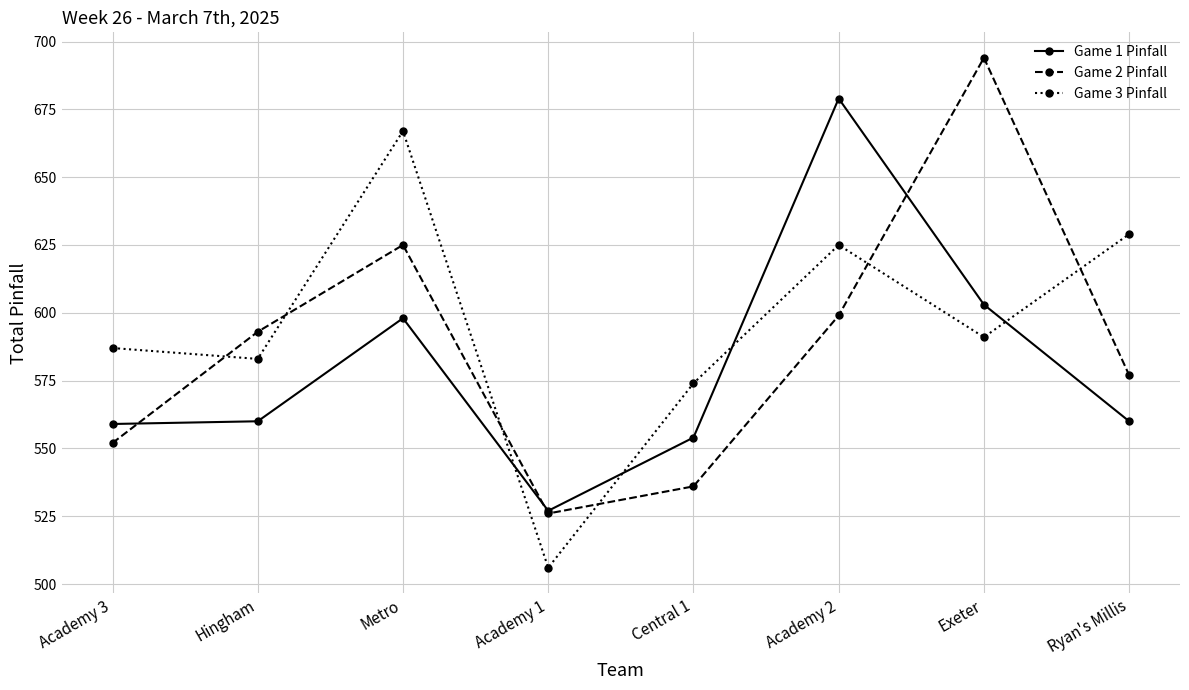

What is the minimum value for Game 1 Pinfall?

527